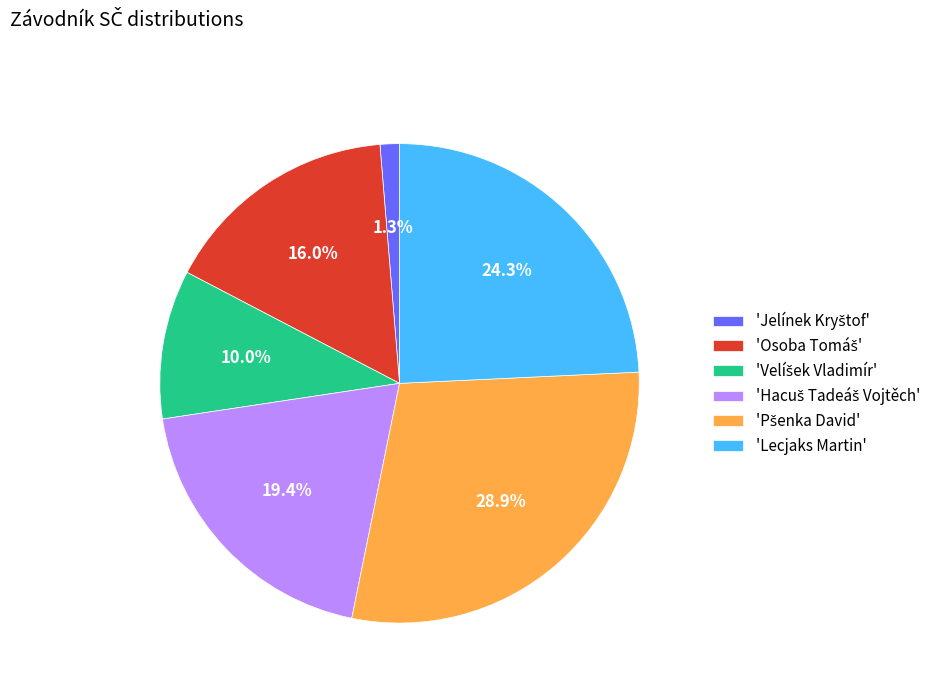

Is there any slice that represents more than half of the pie?

No